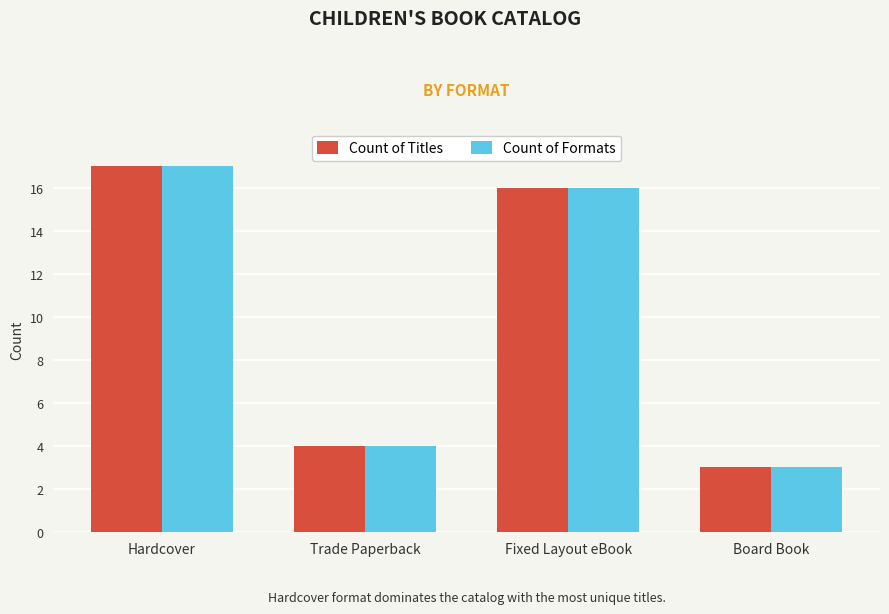

Reading left to right, extract all data points from this chart.

Count of Titles: 17	4	16	3
Count of Formats: 17	4	16	3